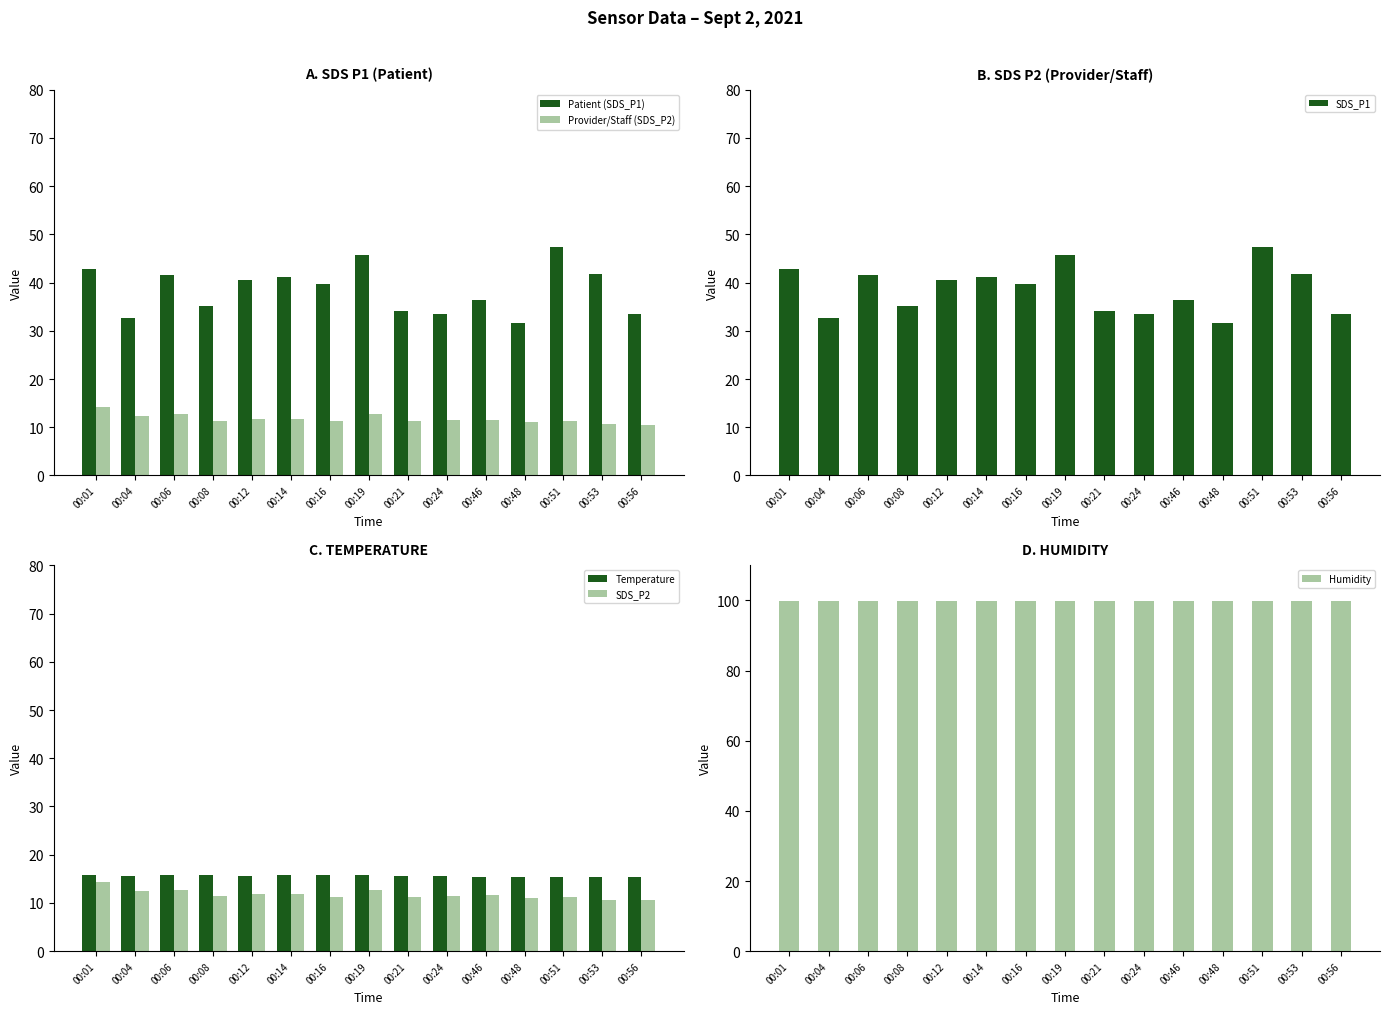

What is the difference between the second highest and minimum values in the Temperature series?

0.4